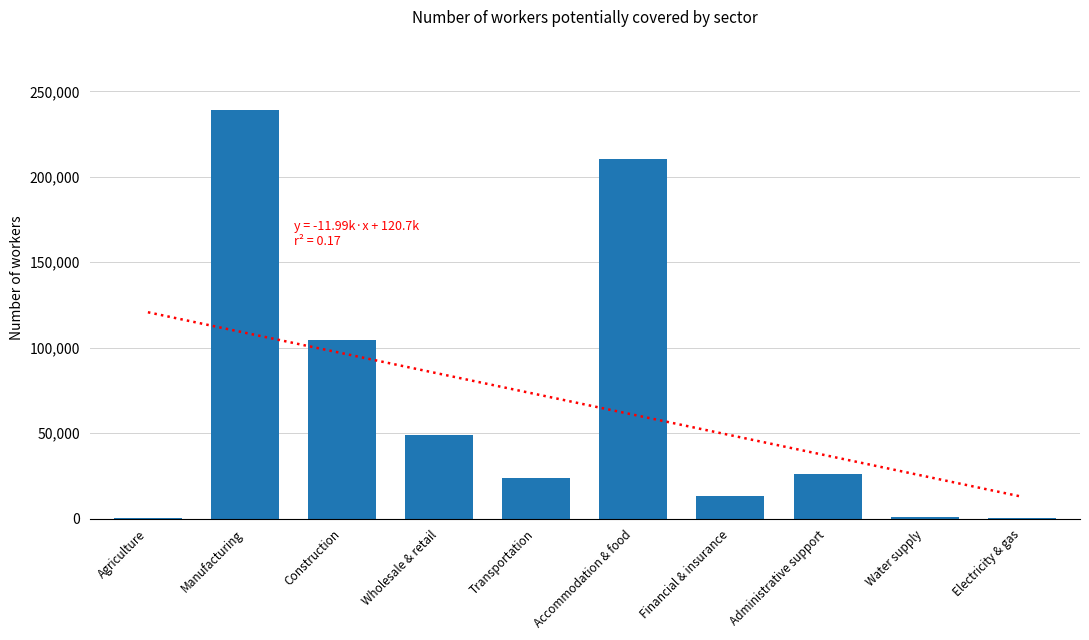

What position from the left is Administrative support?

8